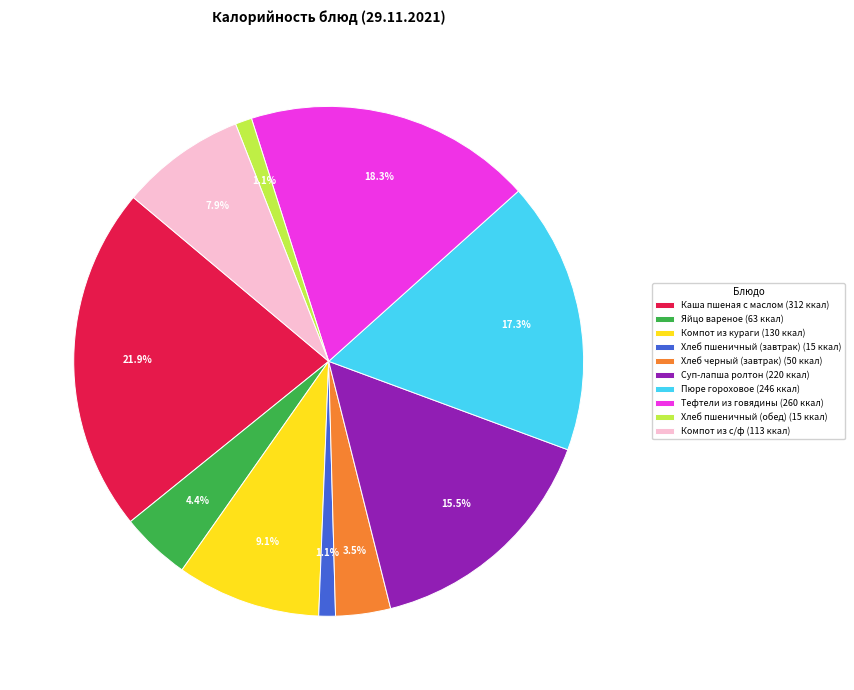

Between Каша пшеная с маслом and Яйцо вареное, which is larger?

Каша пшеная с маслом